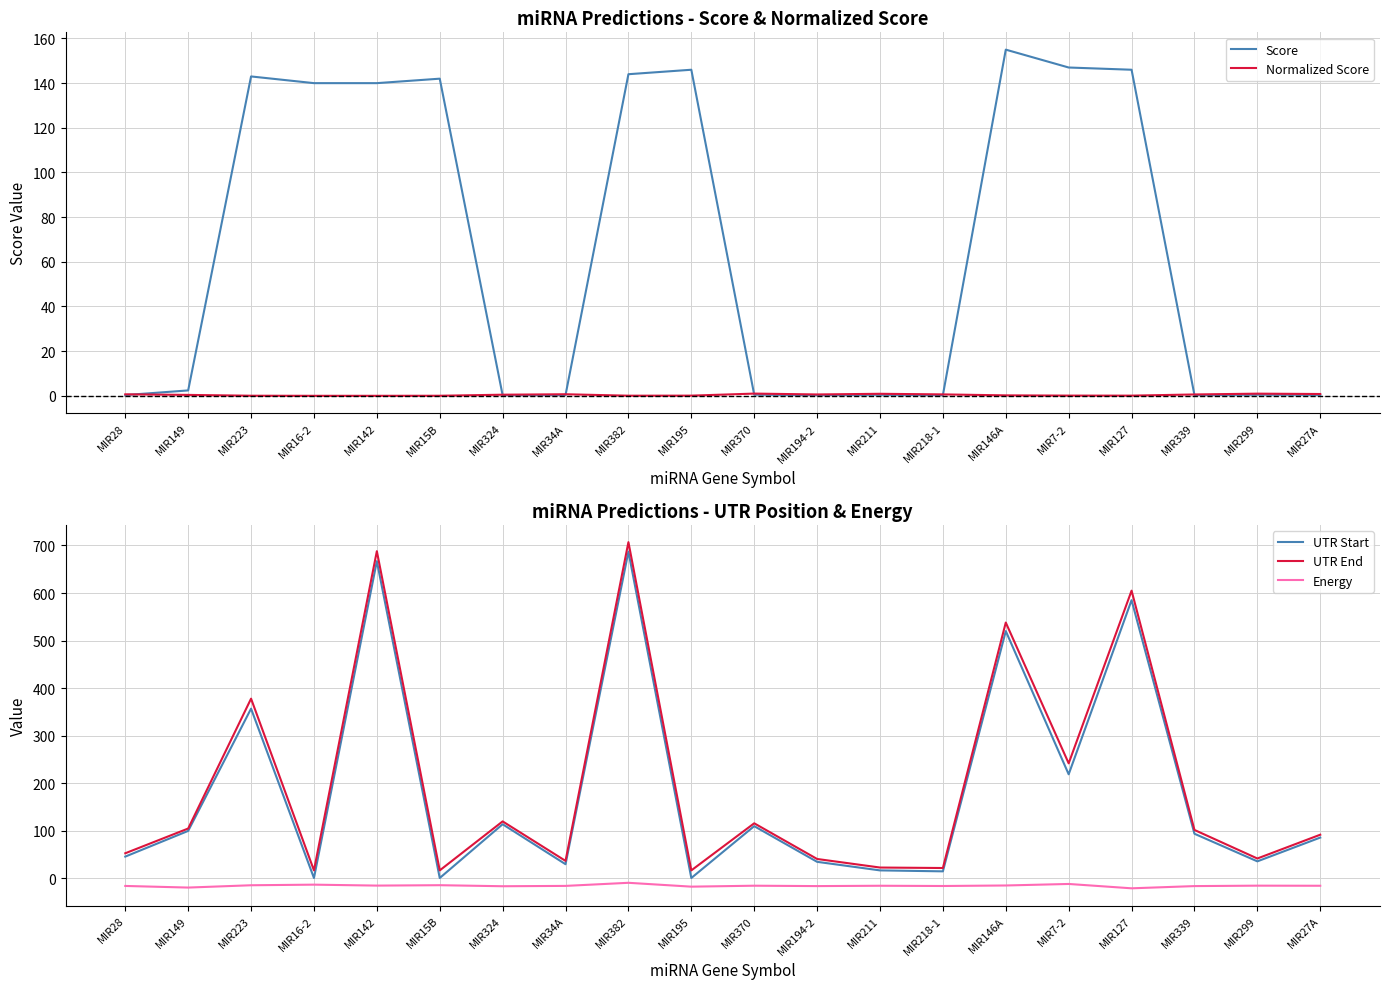

What are all the series names shown in the legend?

Score, Normalized Score, UTR Start, UTR End, Energy